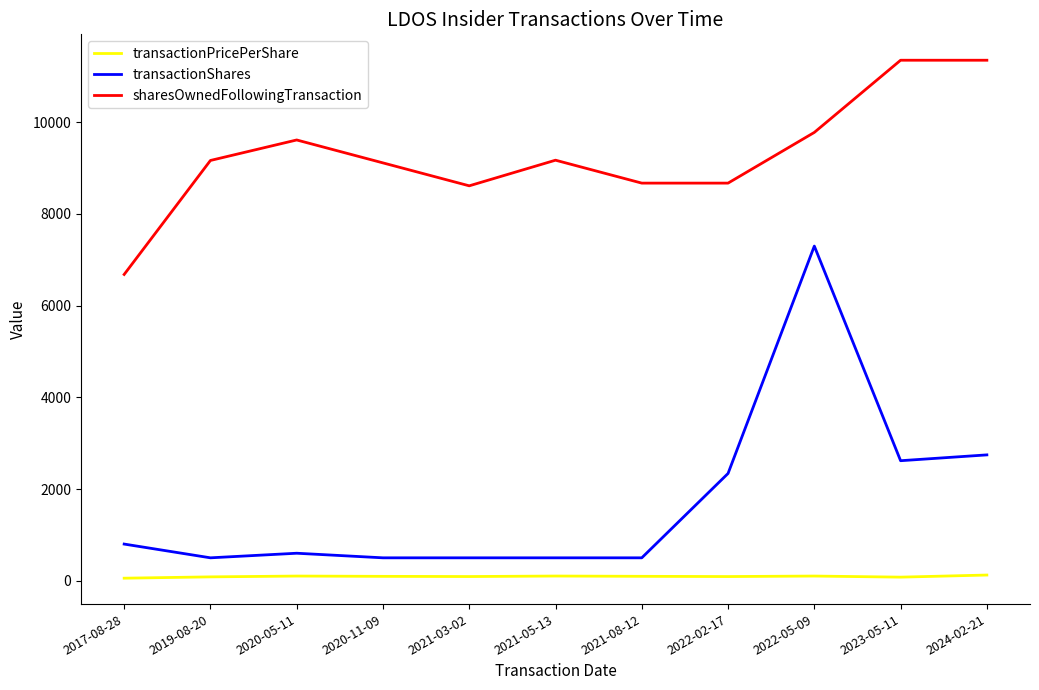

What is the difference between the maximum and second lowest values in the transactionPricePerShare series?

45.8